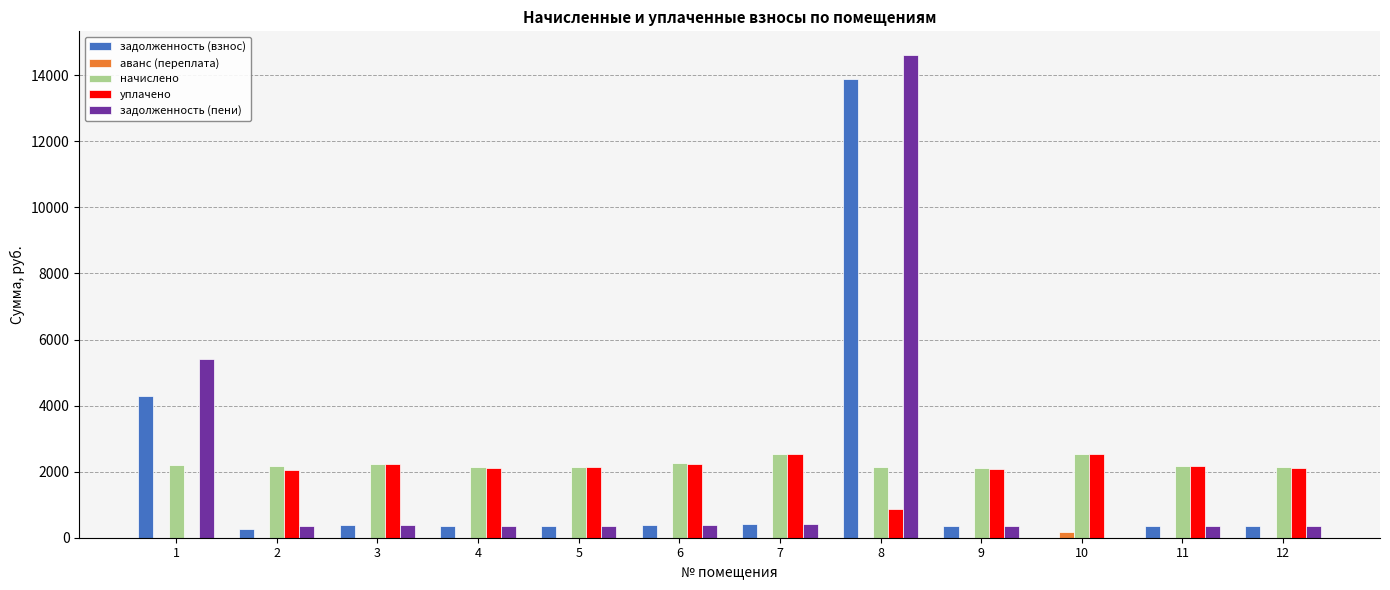

Which series has the largest total across all categories?

начислено